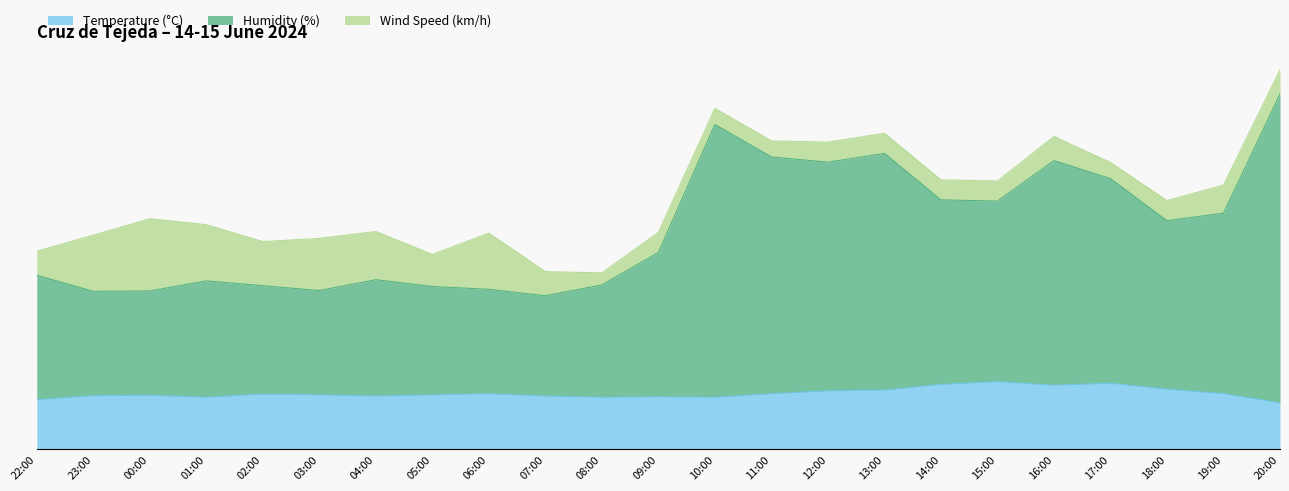

What position from the right is 07:00?

14